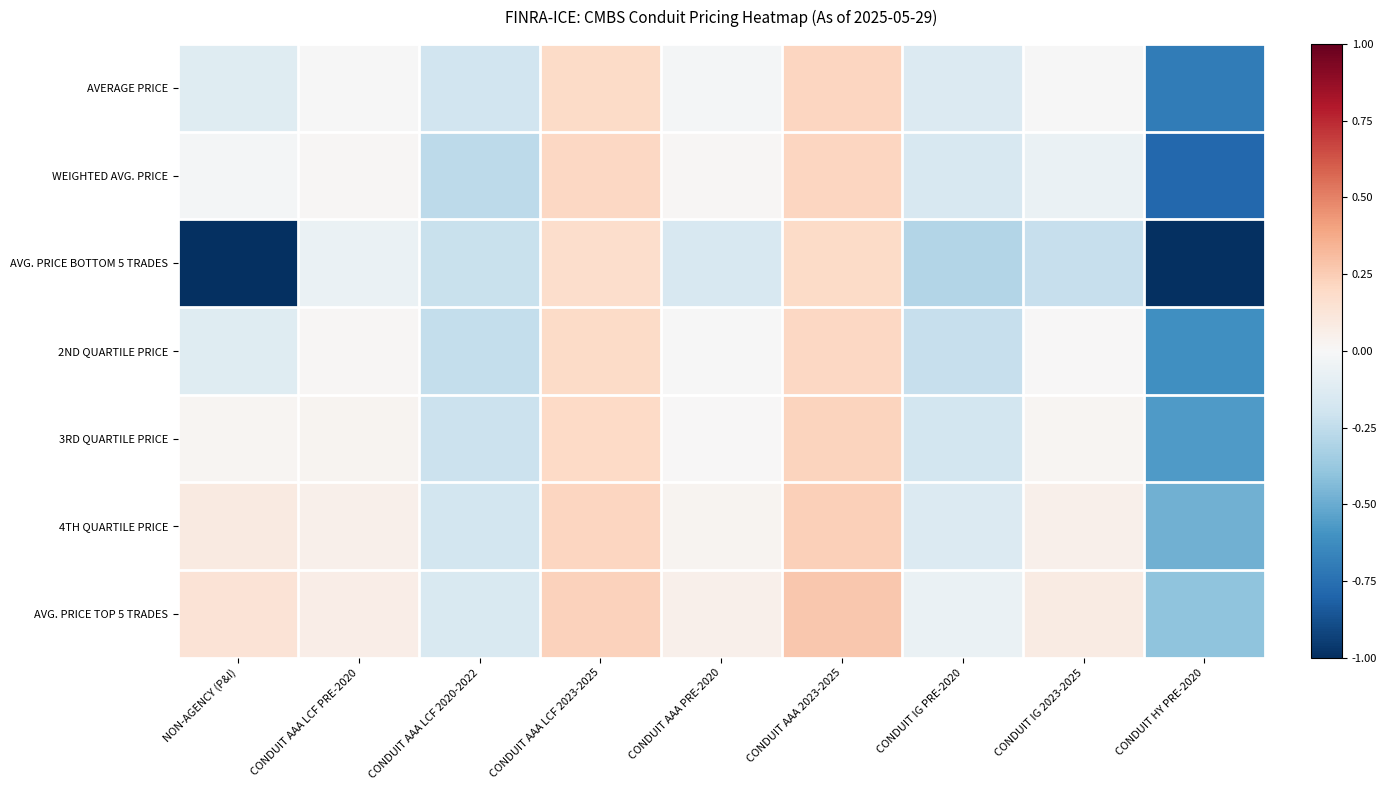

What is the spread (max minus min) of values at CONDUIT AAA LCF 2023-2025?

0.1